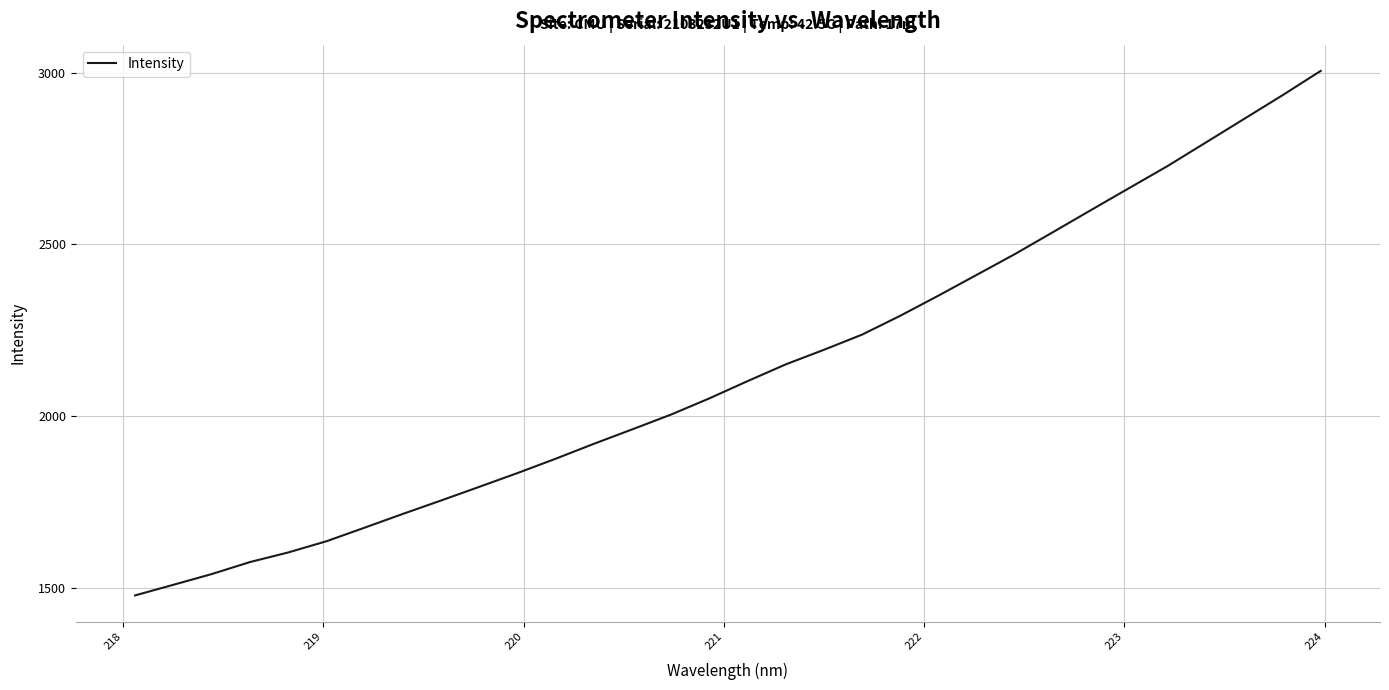

What is the smallest value displayed?

1478.0